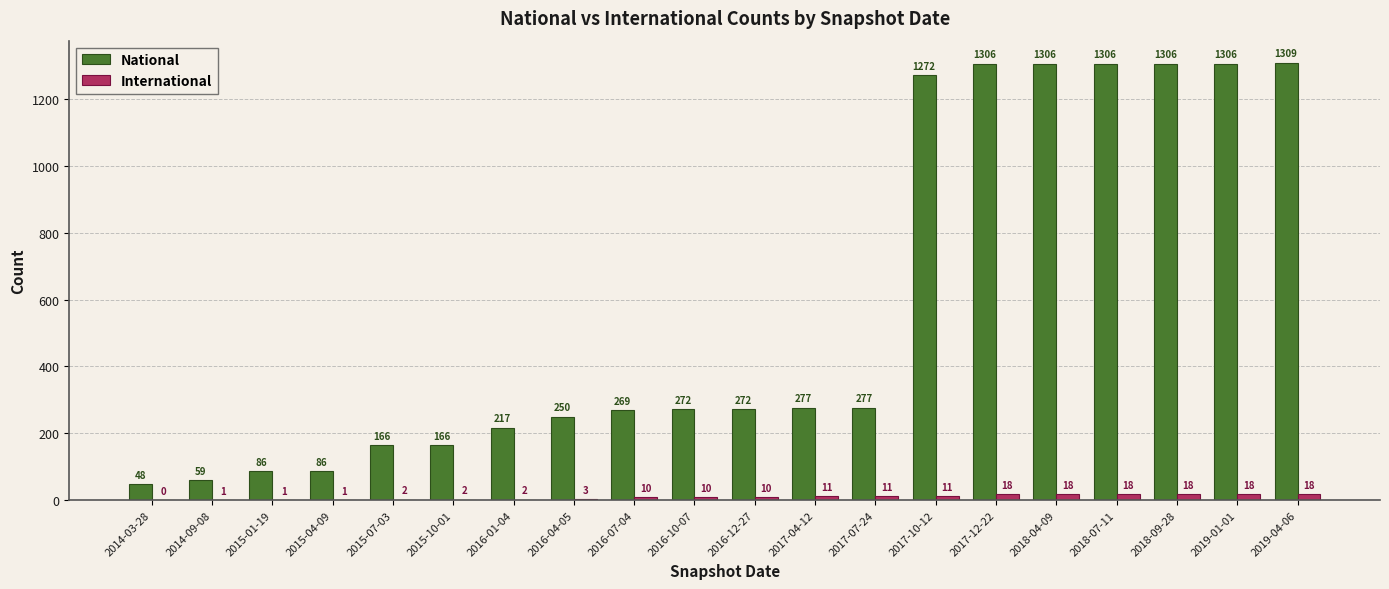

How many distinct data groups are displayed?

2